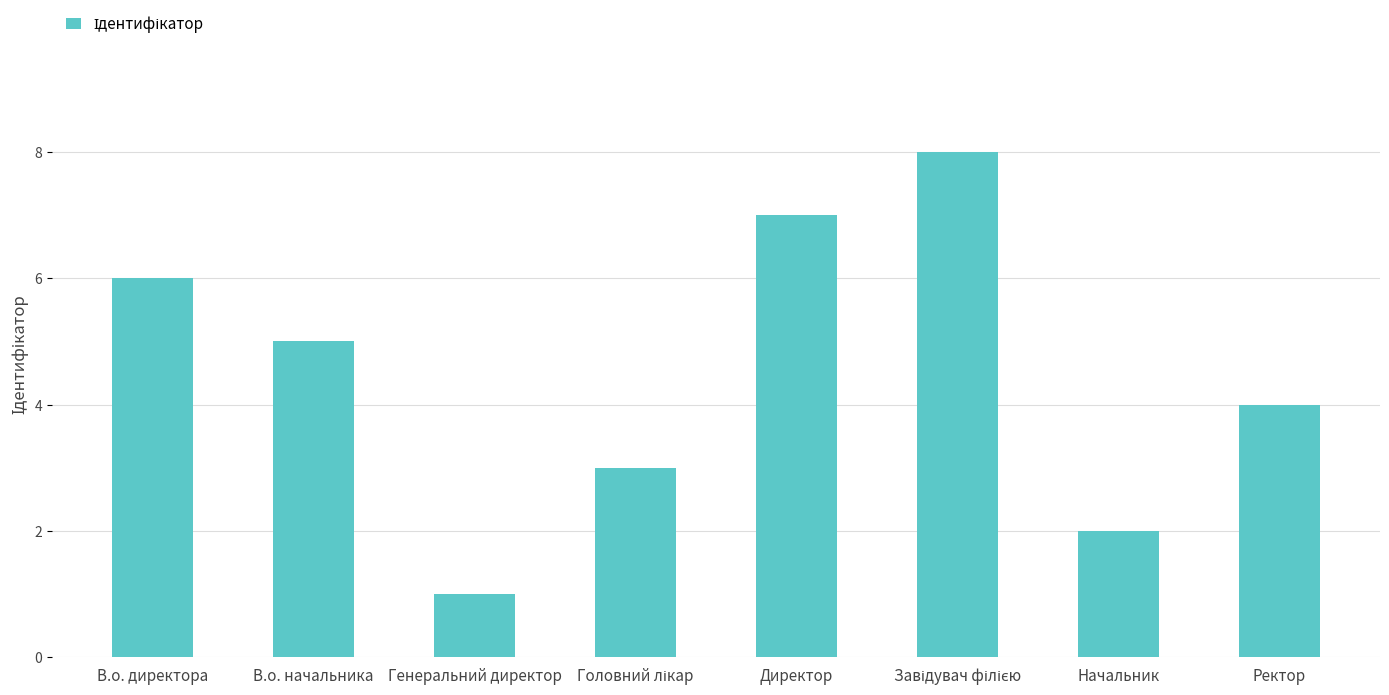

What is the maximum value shown in the chart?

8